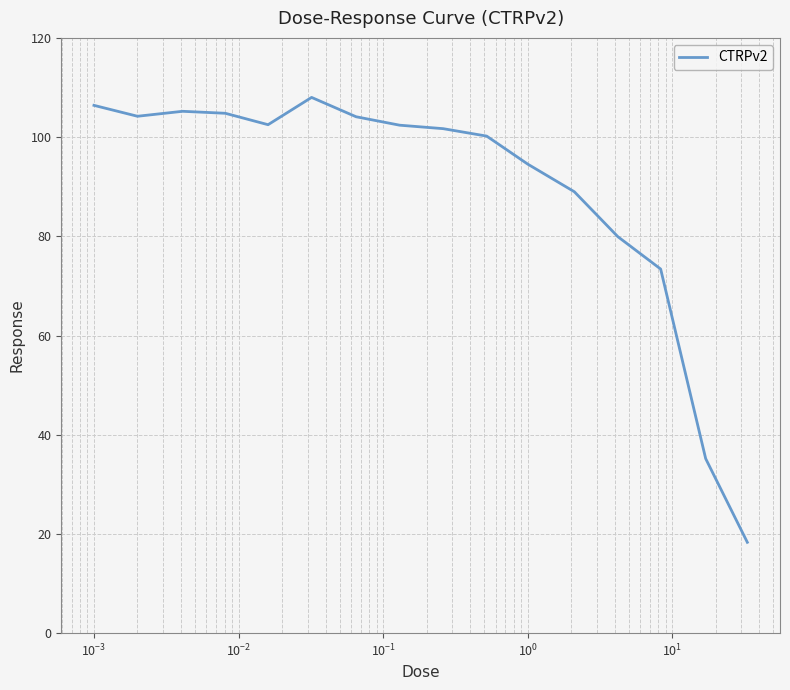

What is the minimum value shown in the chart?

18.3